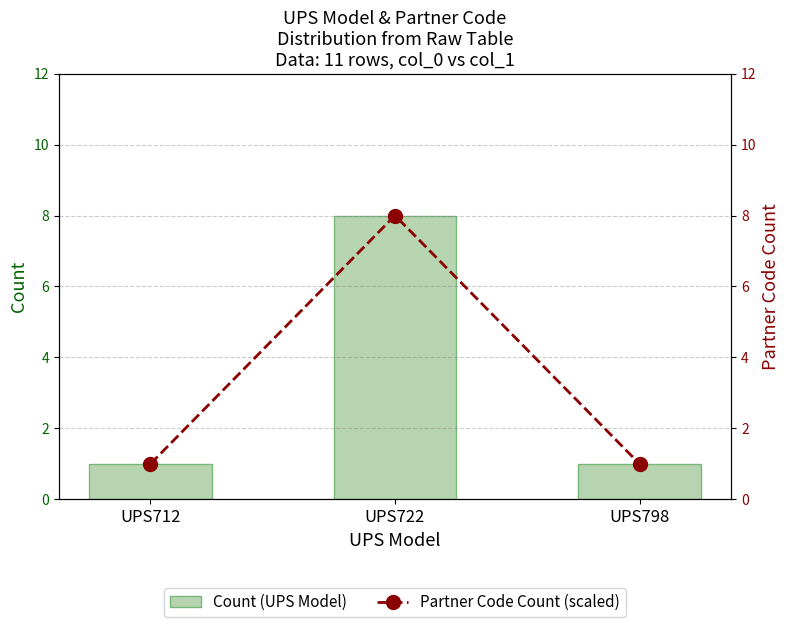

What is the total value across all series at UPS712?

2